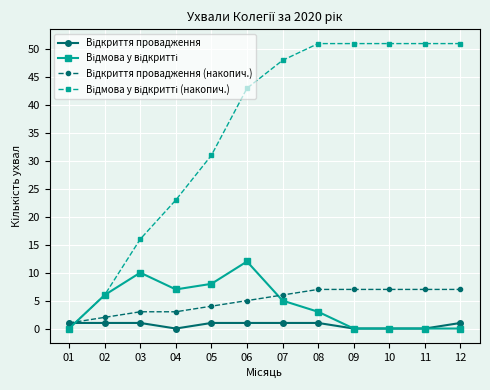

Is this an area chart (filled region under the line)?

No